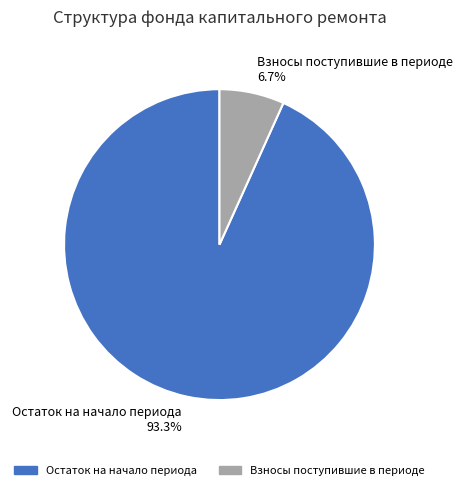

Which slice represents more than half of the pie?

Остаток на начало периода